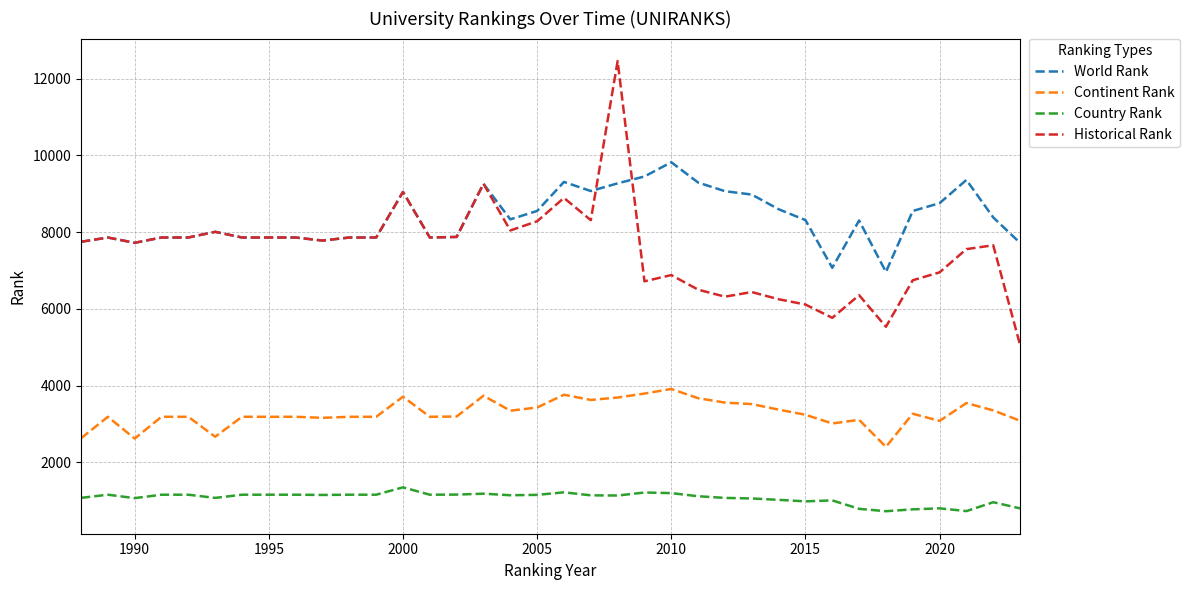

Rank the series by their maximum value, from highest to lowest.

Historical Rank, World Rank, Continent Rank, Country Rank